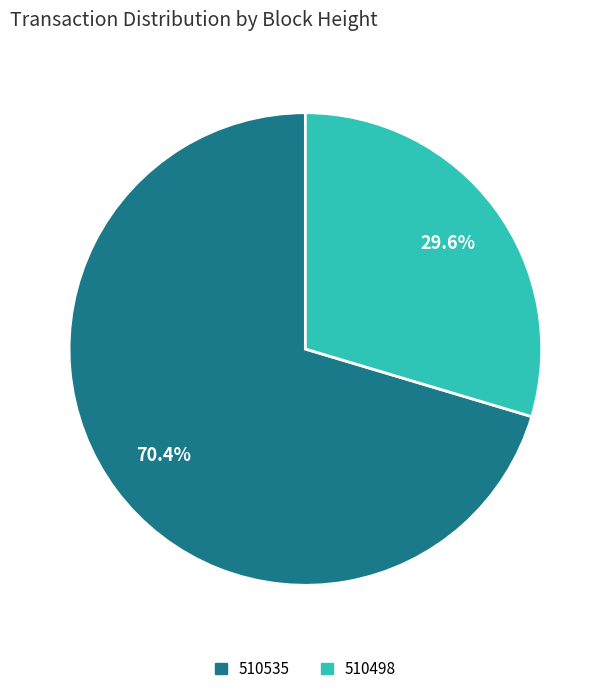

What percentage is the 510535 slice, to the nearest percent?

70%